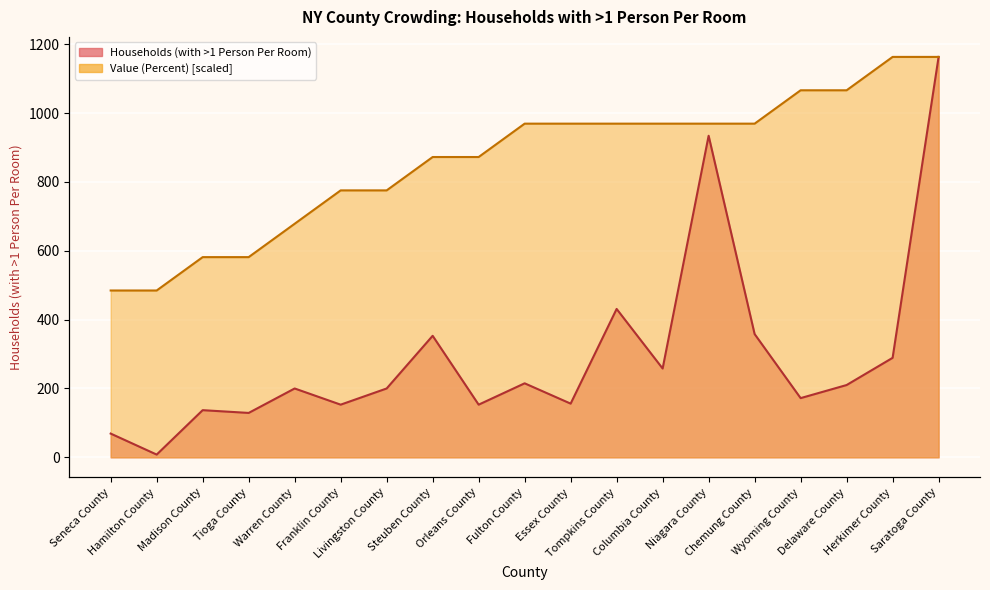

How many data points in Households (with >1 Person Per Room) are above 200?

9